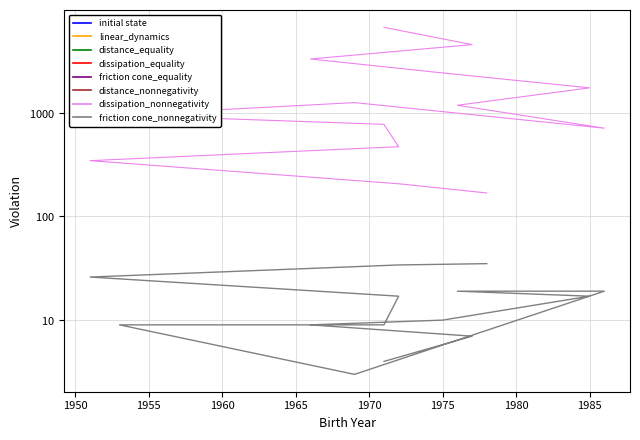

At how many categories does at least one series exceed 4172?

2